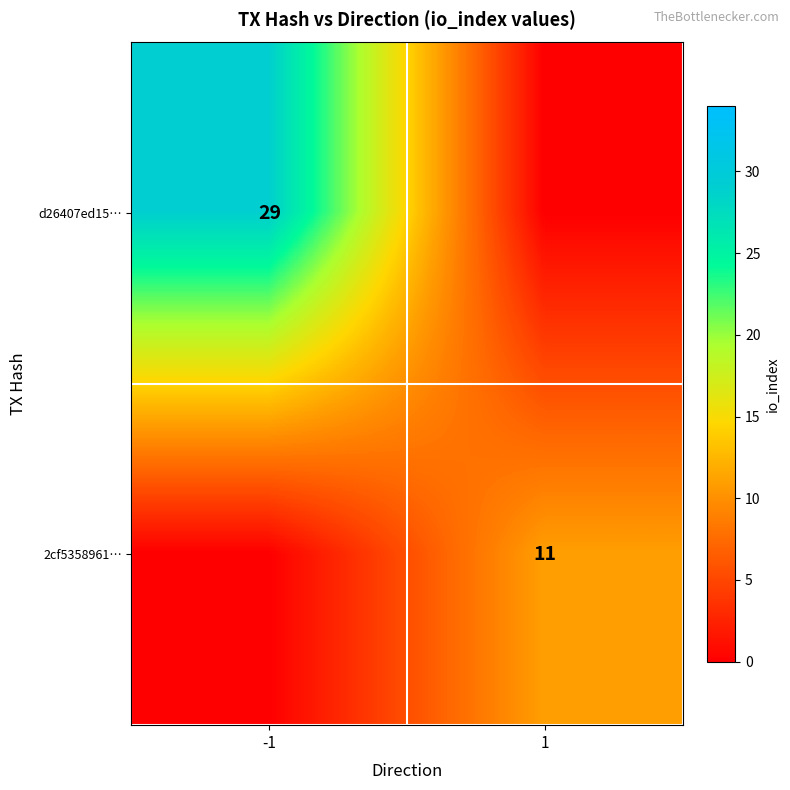

What is the total value across all series at 1?

11